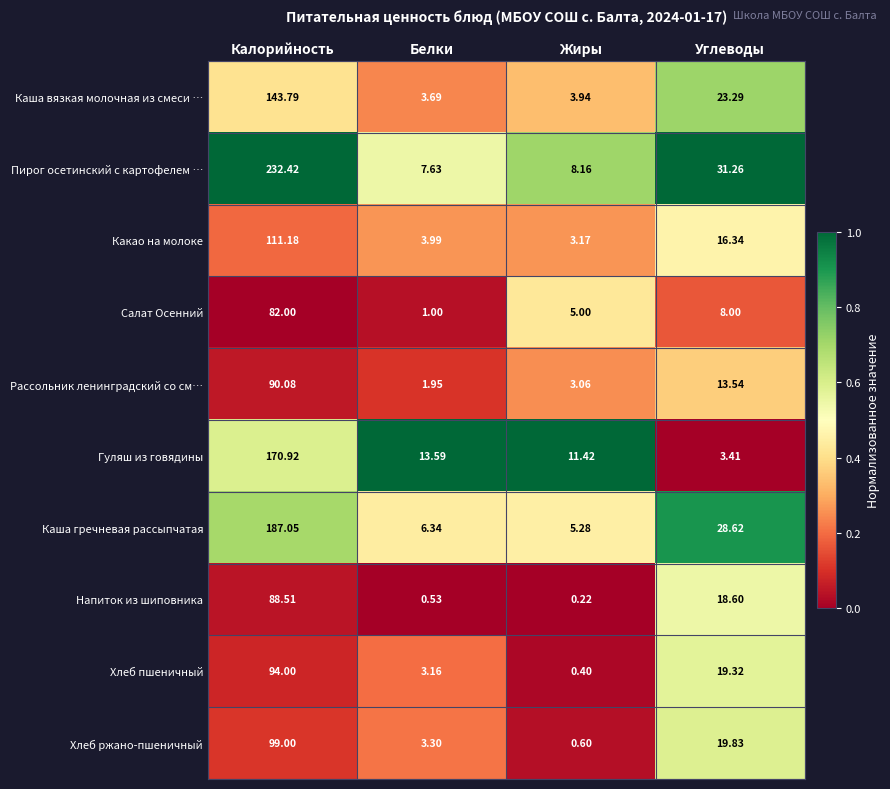

Which category has the highest value in the Каша гречневая рассыпчатая series?

Калорийность